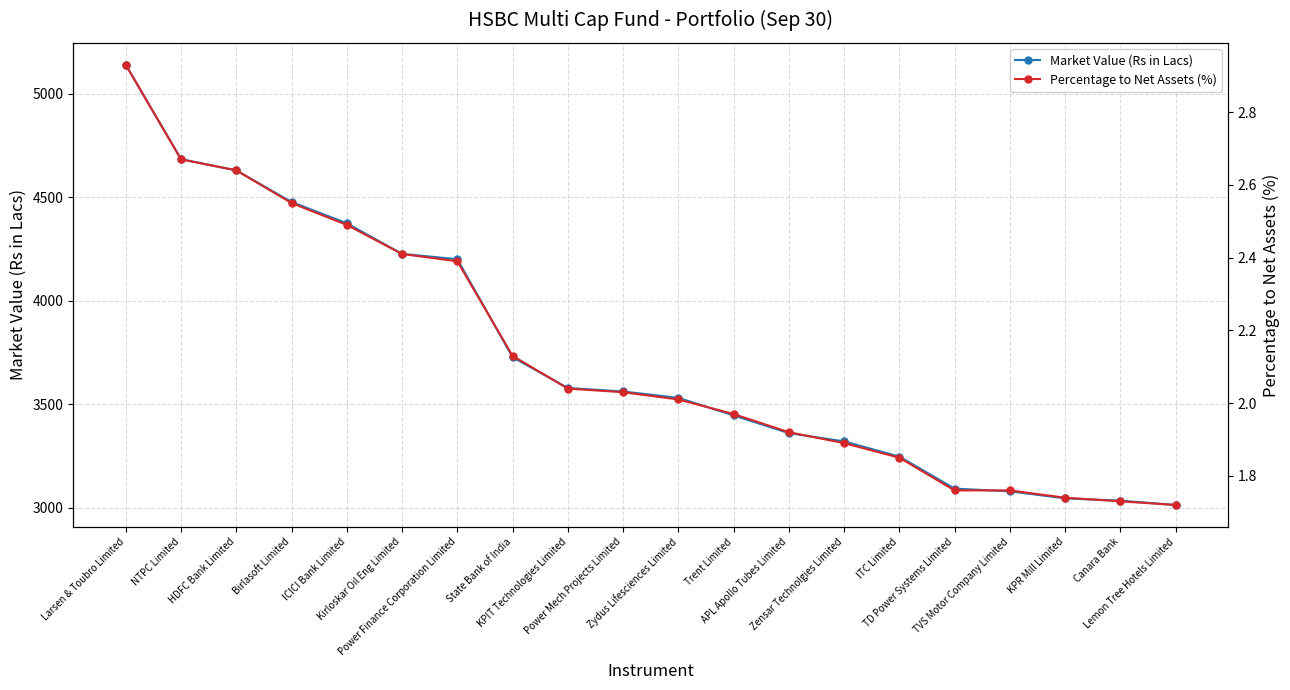

Reading left to right, transcribe all the data shown in this chart.

Market Value (Rs in Lacs): Larsen & Toubro Limited=5138.8	NTPC Limited=4683.6	HDFC Bank Limited=4629.3	Birlasoft Limited=4476.8	ICICI Bank Limited=4374.0	Kirloskar Oil Eng Limited=4226.3	Power Finance Corporation Limited=4200.7	State Bank of India=3727.8	KPIT Technologies Limited=3579.0	Power Mech Projects Limited=3562.1	Zydus Lifesciences Limited=3531.3	Trent Limited=3446.8	APL Apollo Tubes Limited=3361.2	Zensar Technolgies Limited=3321.2	ITC Limited=3247.7	TD Power Systems Limited=3093.3	TVS Motor Company Limited=3080.4	KPR Mill Limited=3046.2	Canara Bank=3035.2	Lemon Tree Hotels Limited=3014.4
Percentage to Net Assets (%): Larsen & Toubro Limited=2.9	NTPC Limited=2.7	HDFC Bank Limited=2.6	Birlasoft Limited=2.5	ICICI Bank Limited=2.5	Kirloskar Oil Eng Limited=2.4	Power Finance Corporation Limited=2.4	State Bank of India=2.1	KPIT Technologies Limited=2.0	Power Mech Projects Limited=2.0	Zydus Lifesciences Limited=2.0	Trent Limited=2.0	APL Apollo Tubes Limited=1.9	Zensar Technolgies Limited=1.9	ITC Limited=1.8	TD Power Systems Limited=1.8	TVS Motor Company Limited=1.8	KPR Mill Limited=1.7	Canara Bank=1.7	Lemon Tree Hotels Limited=1.7